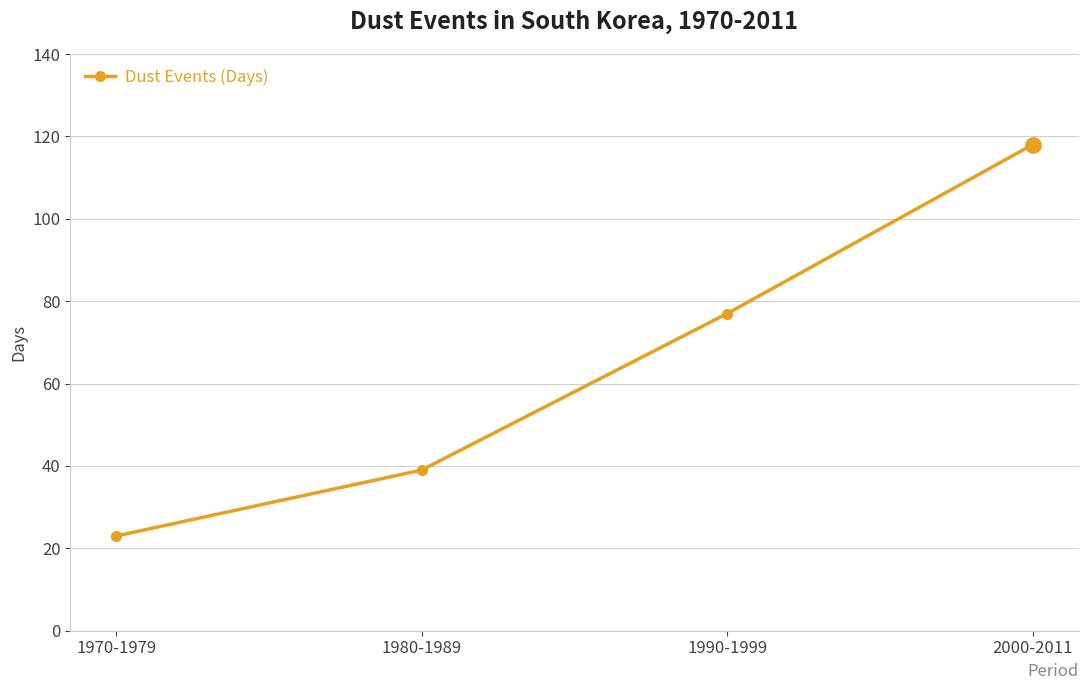

The chart shows a value of 37 at 1970-1979. True or false?

False